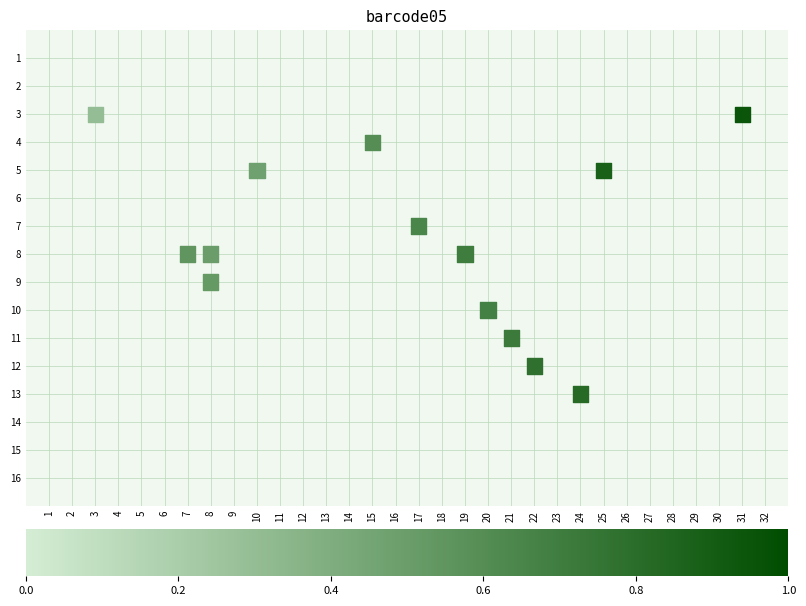

What is the range of X values (max minus min)?

28